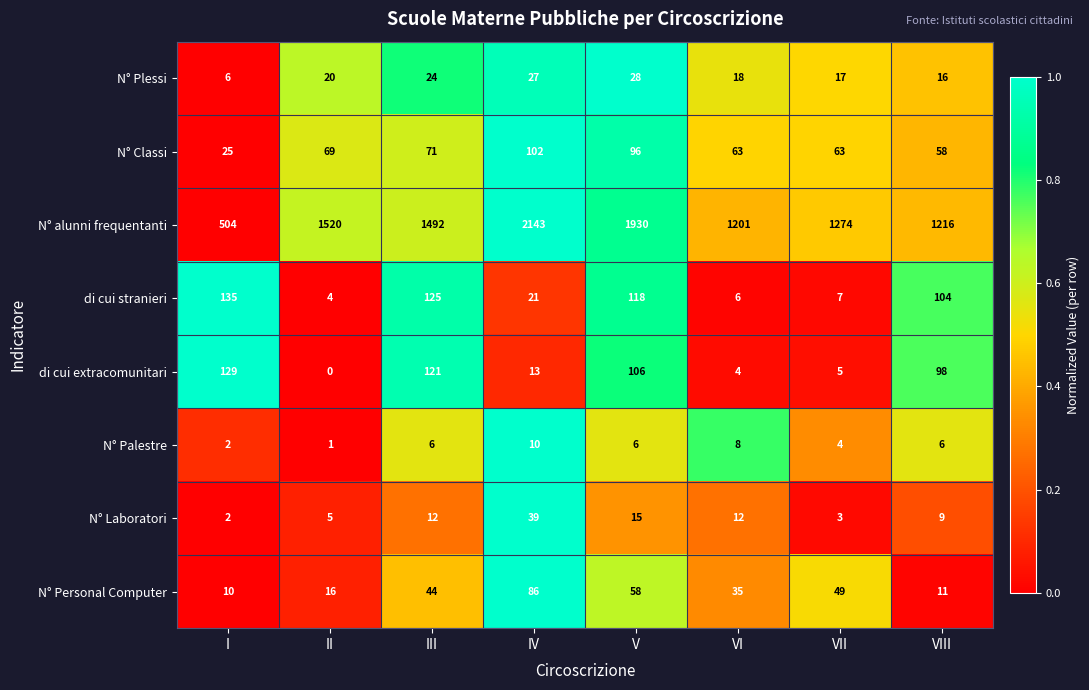

The value of N° Classi at I is 10. True or false?

False